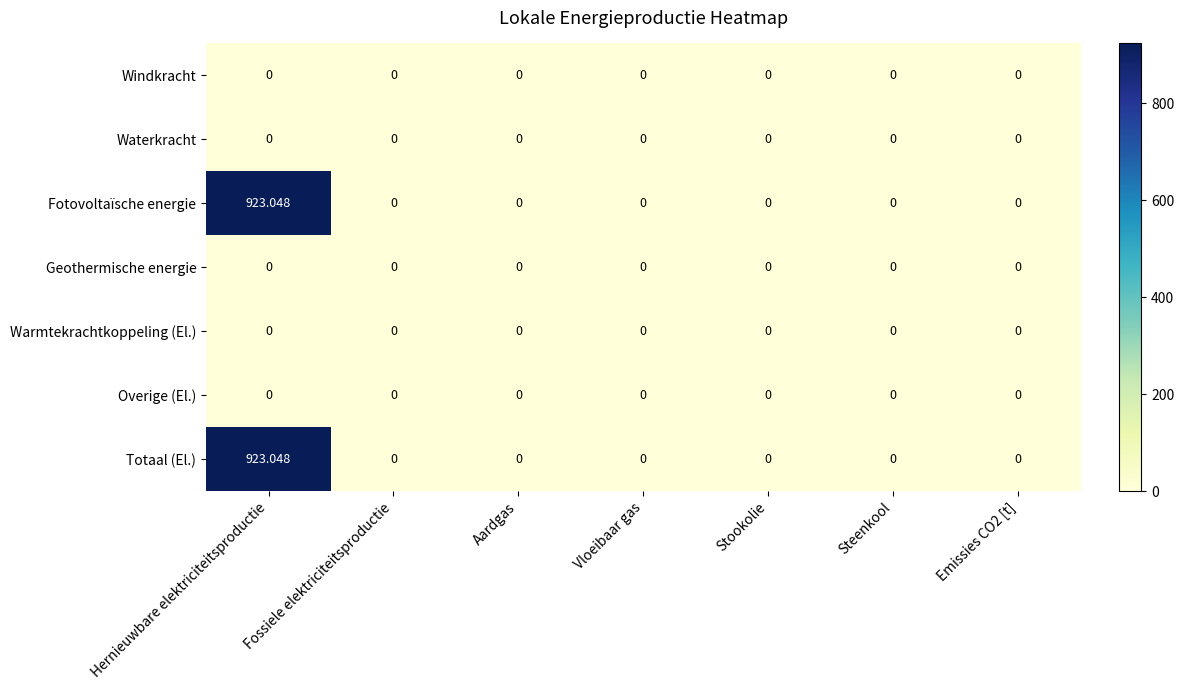

Is the value of Fotovoltaïsche energie at Hernieuwbare elektriciteitsproductie greater than the value of Geothermische energie at Vloeibaar gas?

Yes